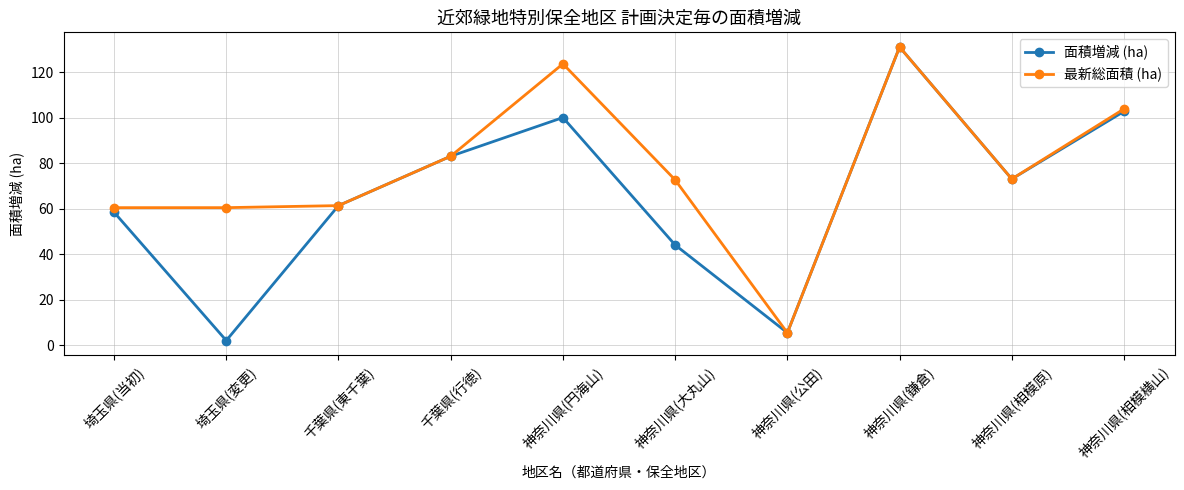

At 神奈川県(大丸山), list the series in order from largest to smallest.

最新総面積 (ha), 面積増減 (ha)